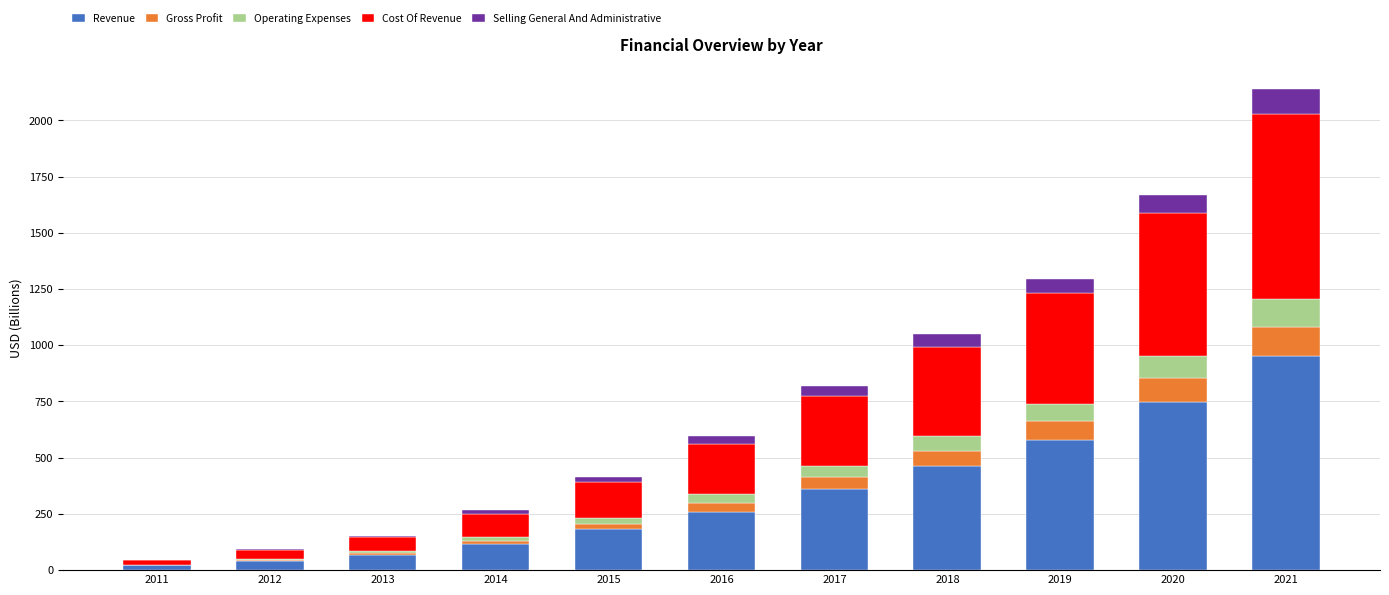

What is the maximum value for Revenue?

951.6